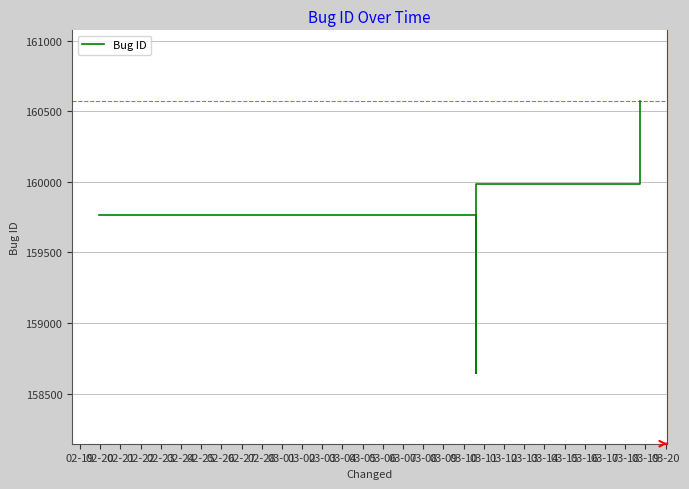

What is the average value?

159742